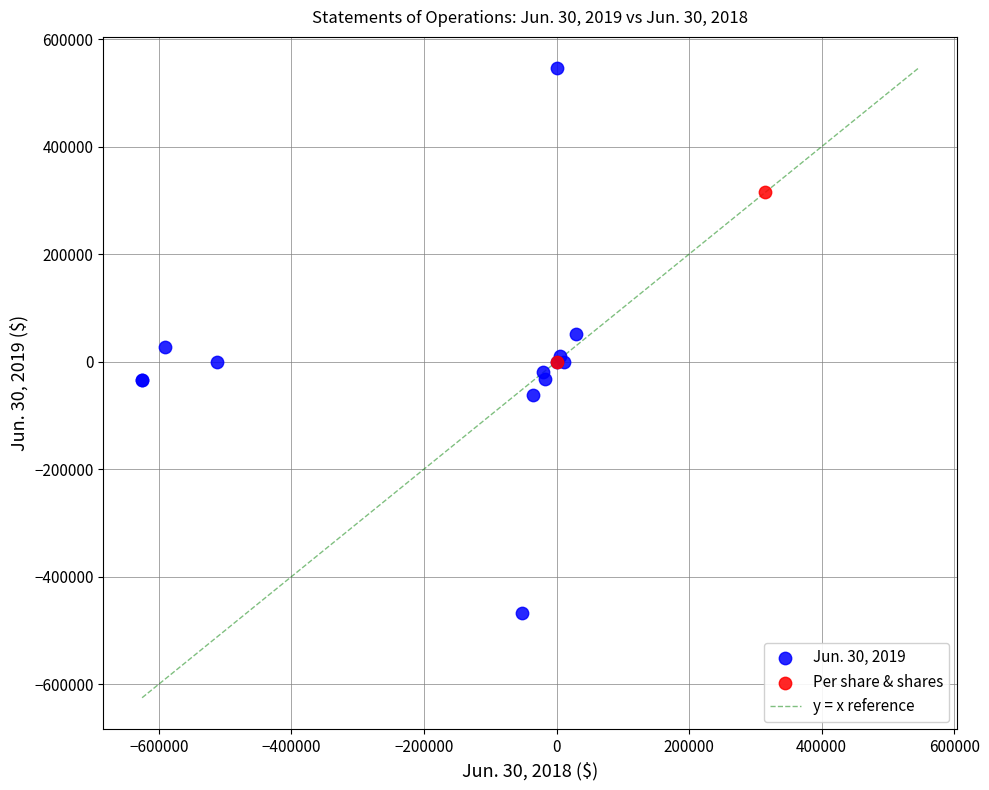

Which series reaches the minimum Y coordinate?

Jun. 30, 2019